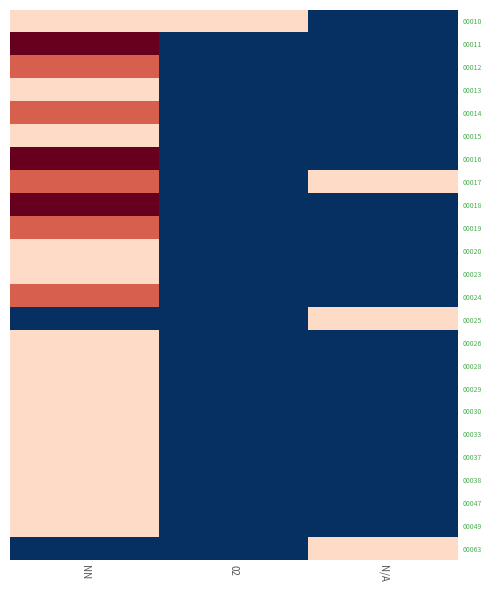

Reading right to left, extract all data points from this chart.

00010: N/A=0	02=1	NN=1
00011: N/A=0	02=0	NN=3
00012: N/A=0	02=0	NN=2
00013: N/A=0	02=0	NN=1
00014: N/A=0	02=0	NN=2
00015: N/A=0	02=0	NN=1
00016: N/A=0	02=0	NN=3
00017: N/A=1	02=0	NN=2
00018: N/A=0	02=0	NN=3
00019: N/A=0	02=0	NN=2
00020: N/A=0	02=0	NN=1
00023: N/A=0	02=0	NN=1
00024: N/A=0	02=0	NN=2
00025: N/A=1	02=0	NN=0
00026: N/A=0	02=0	NN=1
00028: N/A=0	02=0	NN=1
00029: N/A=0	02=0	NN=1
00030: N/A=0	02=0	NN=1
00033: N/A=0	02=0	NN=1
00037: N/A=0	02=0	NN=1
00038: N/A=0	02=0	NN=1
00047: N/A=0	02=0	NN=1
00049: N/A=0	02=0	NN=1
00063: N/A=1	02=0	NN=0